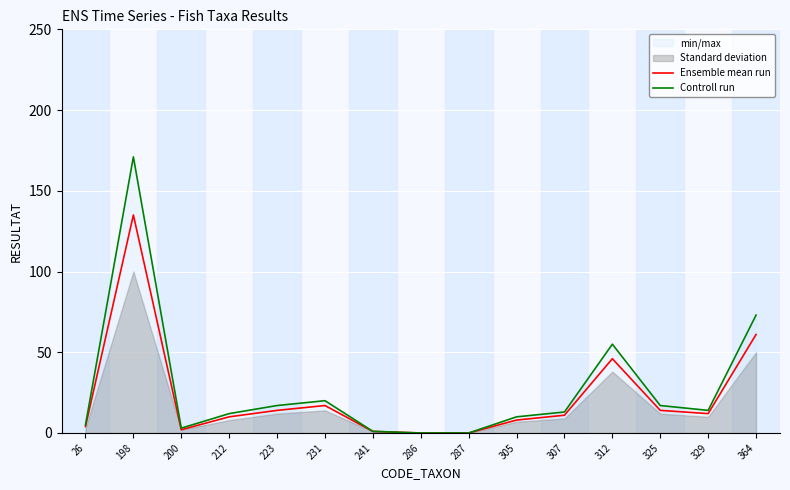

At which category is the sum across all series the highest?

198